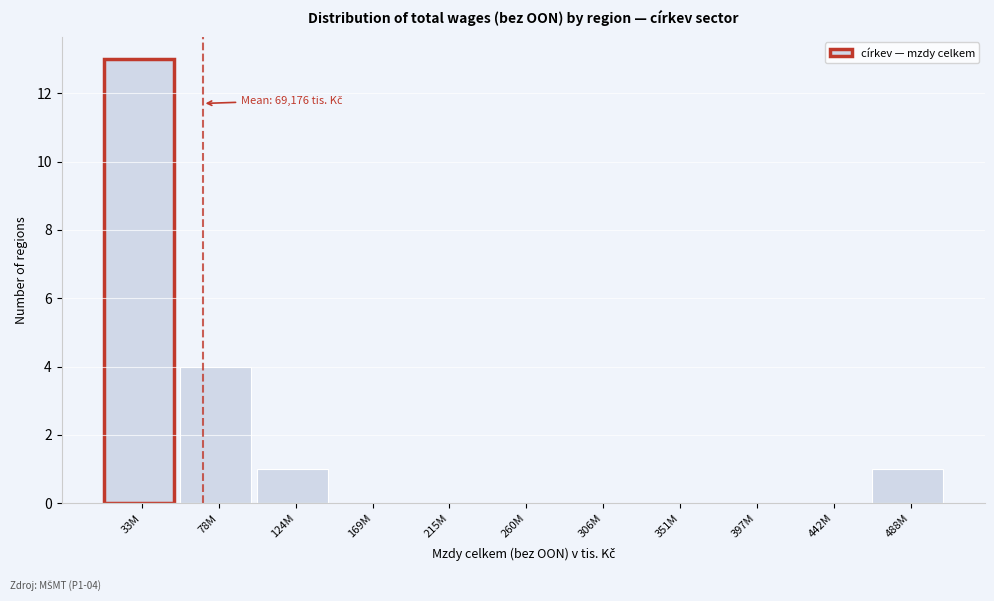

Reading left to right, transcribe all the data shown in this chart.

33M=13	78M=4	124M=1	169M=0	215M=0	260M=0	306M=0	351M=0	397M=0	442M=0	488M=1